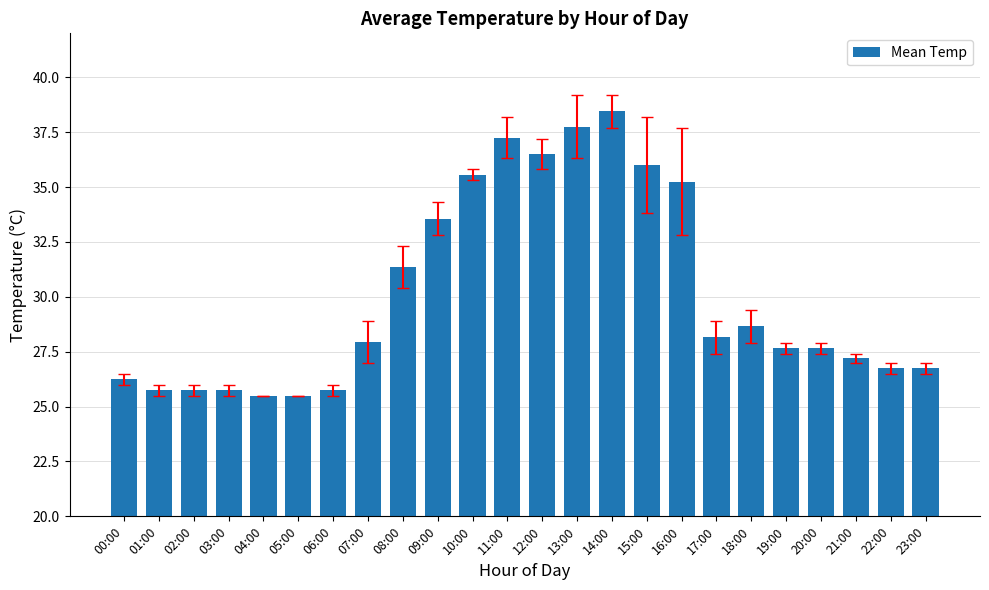

What is the average value?

30.1